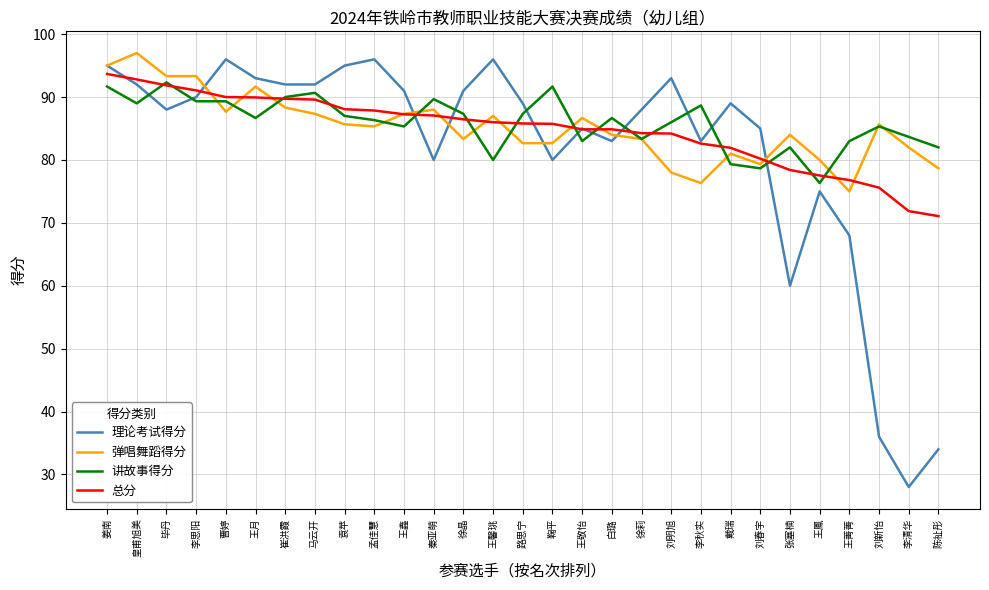

What is the sum of the 总分 values at 曹婷 and 袁苹?

178.1